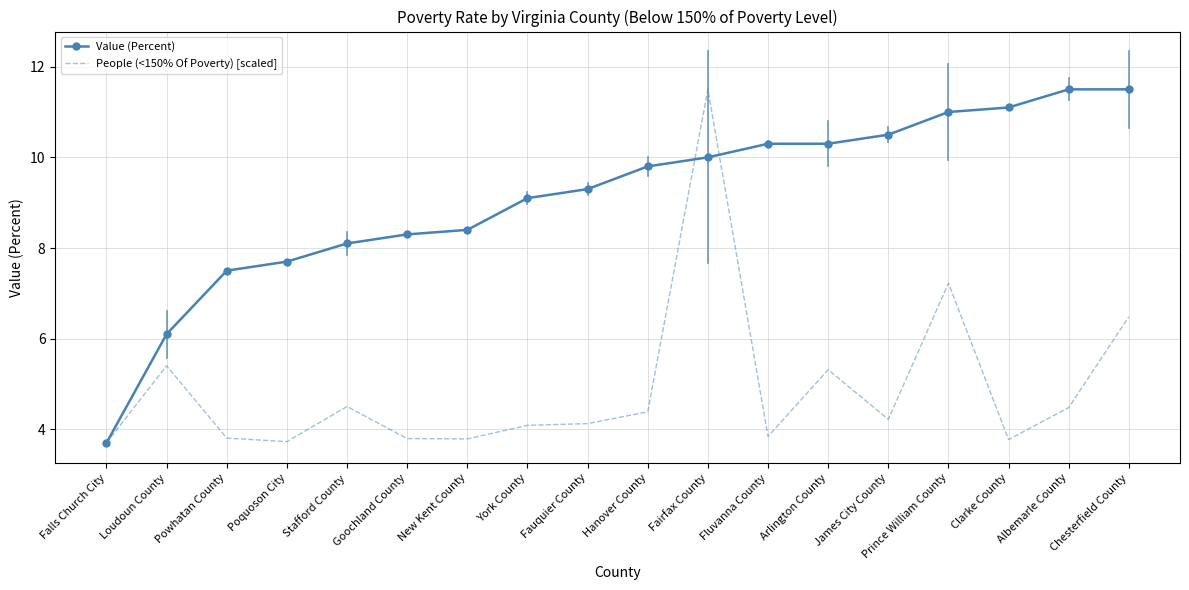

Which series has the largest total across all categories?

Value (Percent)